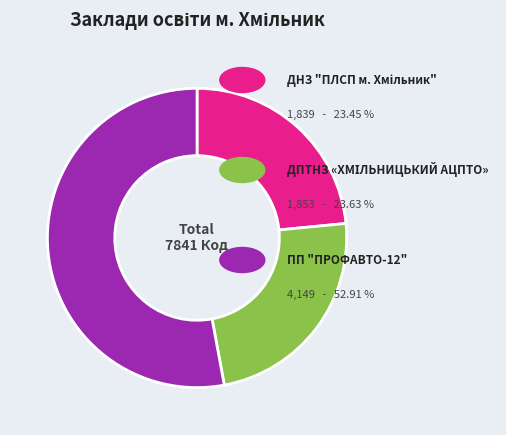

Is there a majority slice in this chart?

Yes